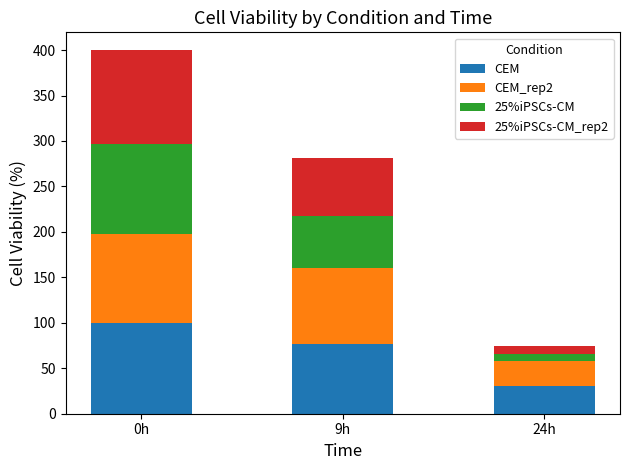

What is the difference between the maximum and second lowest values in the CEM series?

23.5